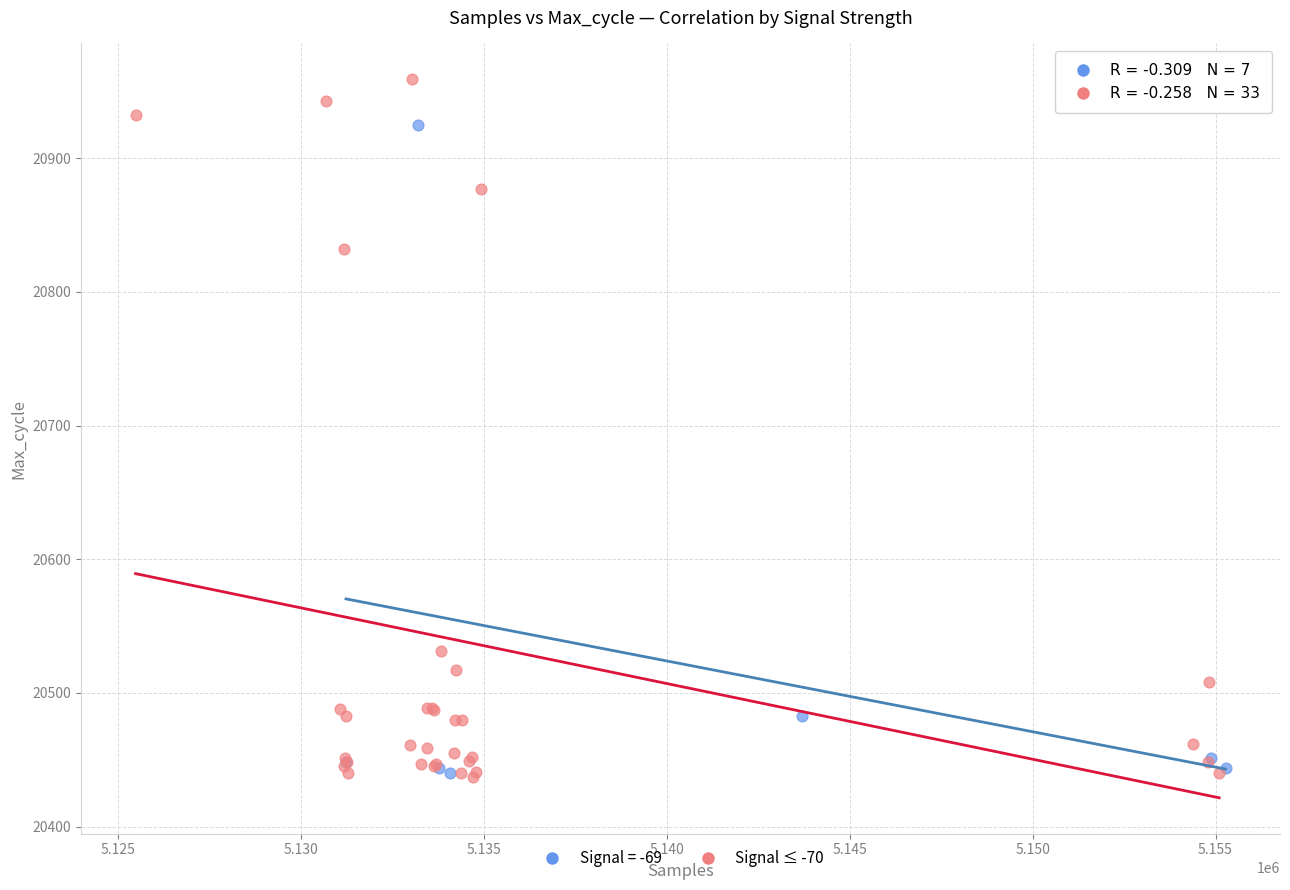

Which series has the widest spread of Y values?

Signal ≤ -70